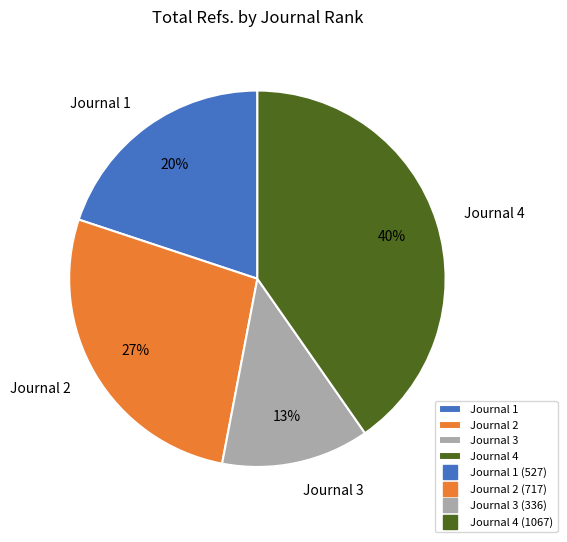

How many segments does this pie chart have?

4